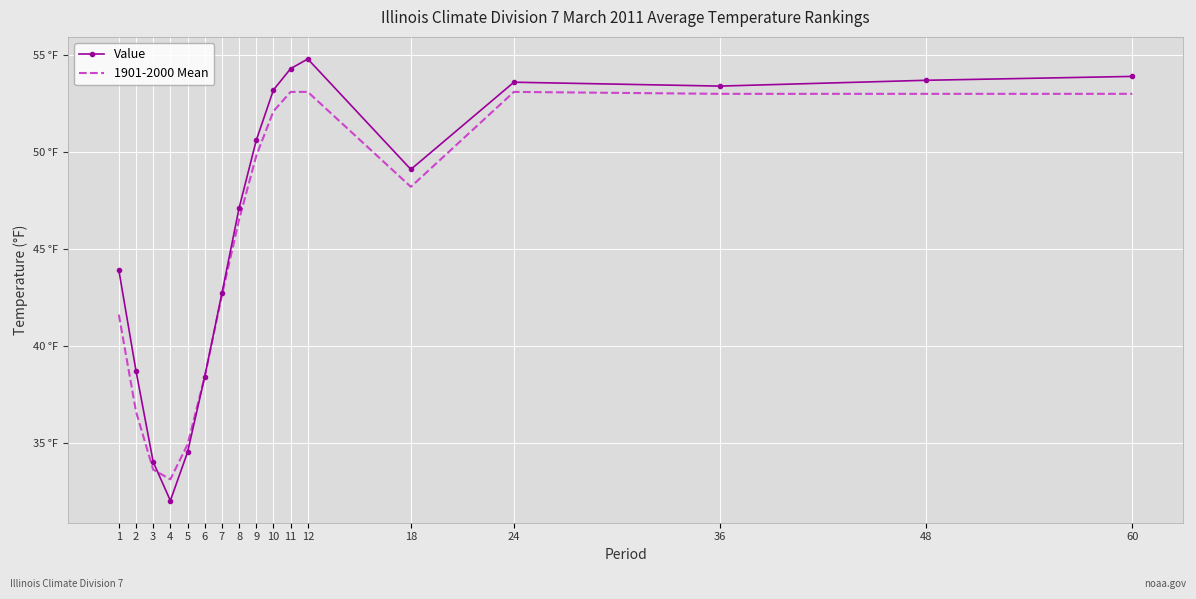

How many data points does each series have?

17